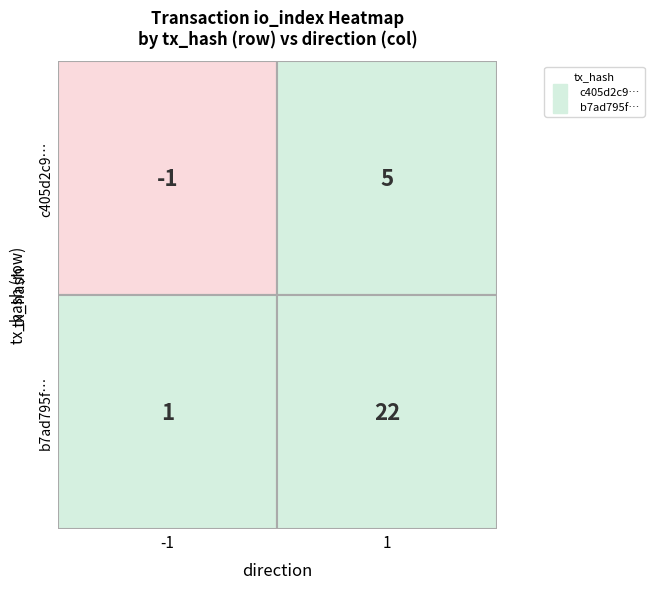

At how many categories does at least one series exceed 20?

1